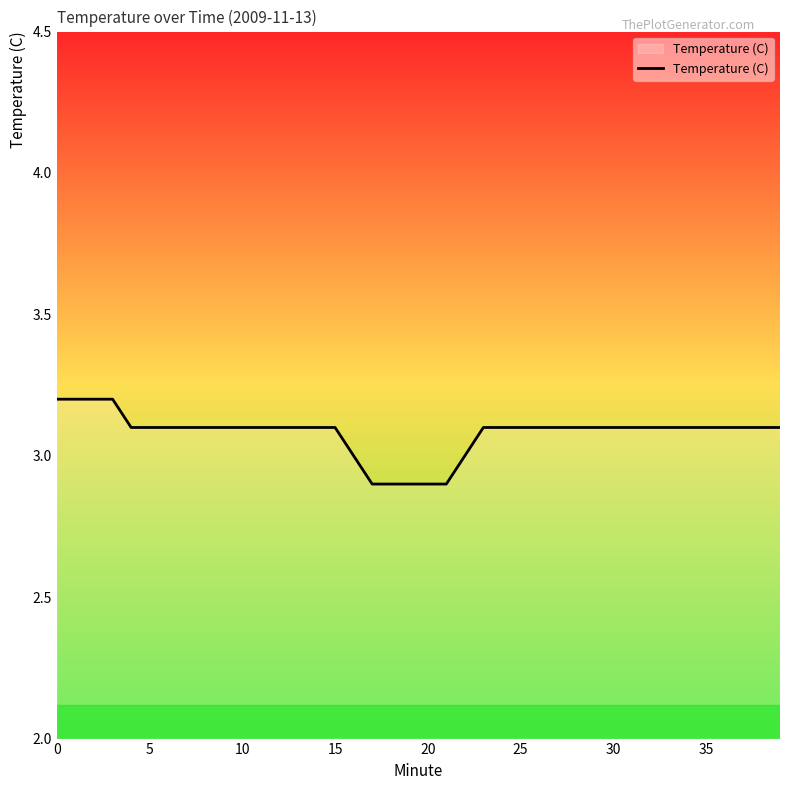

What is the minimum value shown in the chart?

2.9